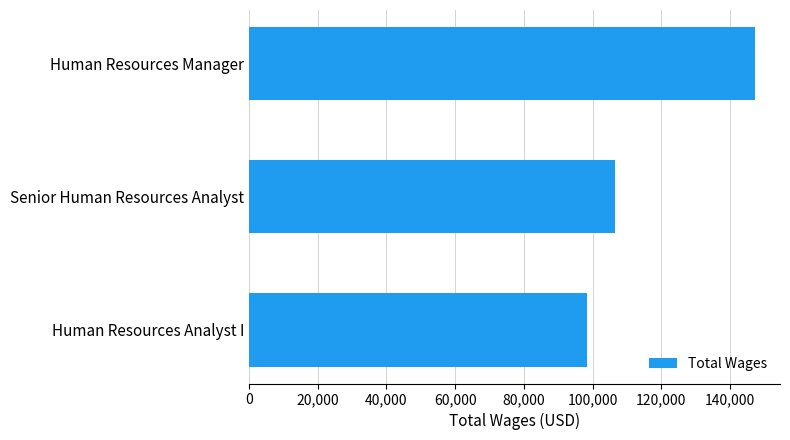

What is the maximum value shown in the chart?

147175